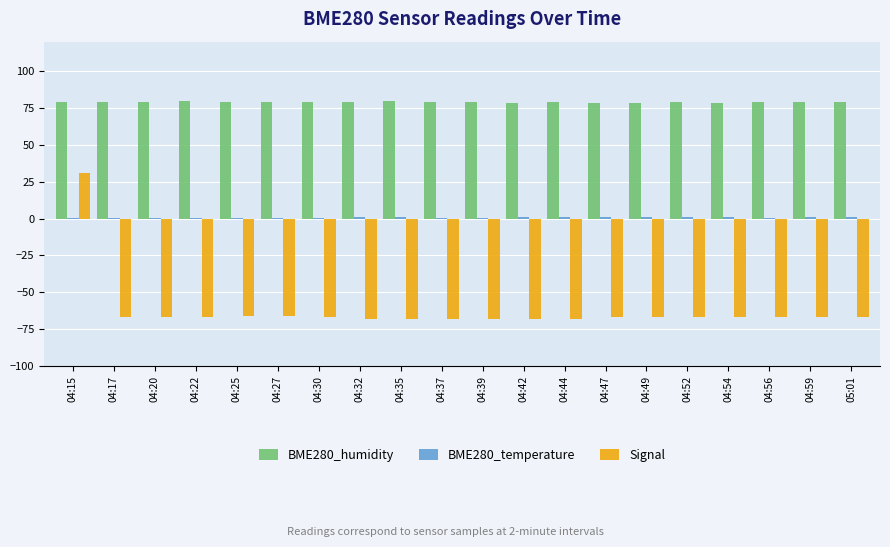

What is the highest value of the BME280_humidity series?

79.5